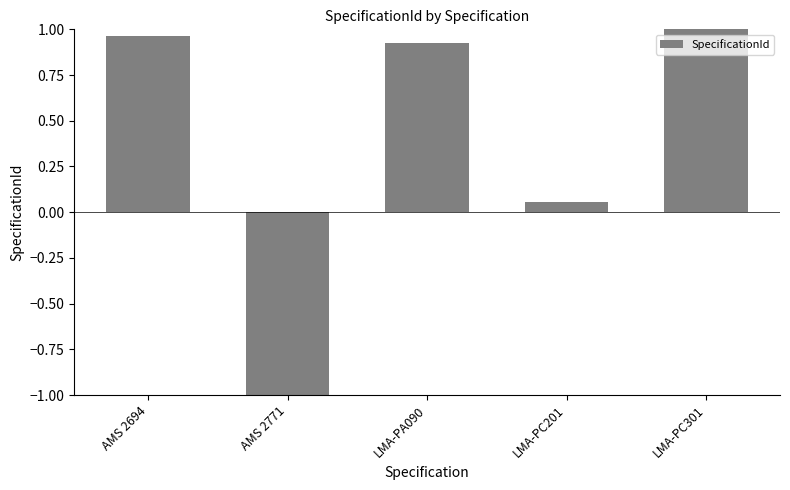

How many positive values are there?

4